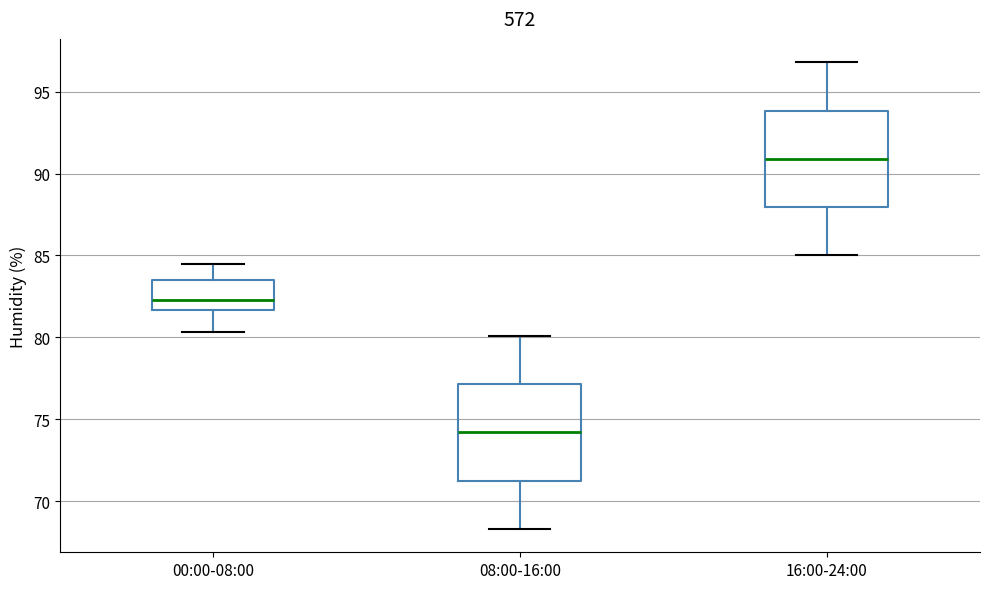

Which box has the highest median line?

16:00-24:00